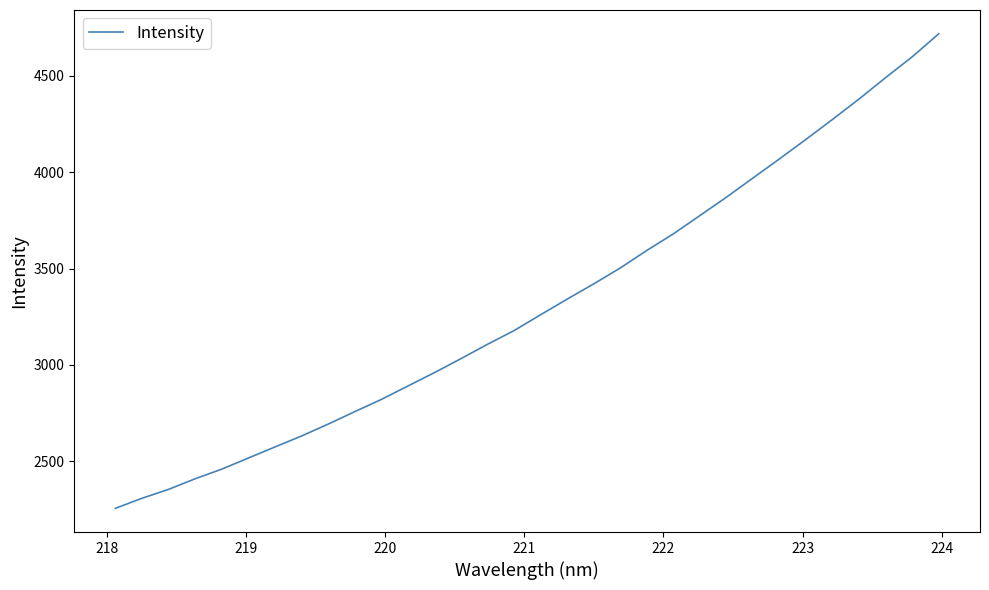

Does the chart have visible grid lines?

No